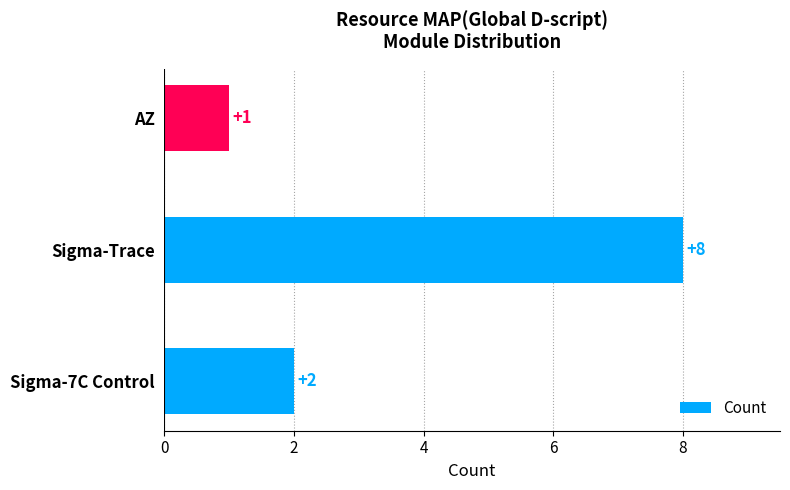

What is the smallest value displayed?

1